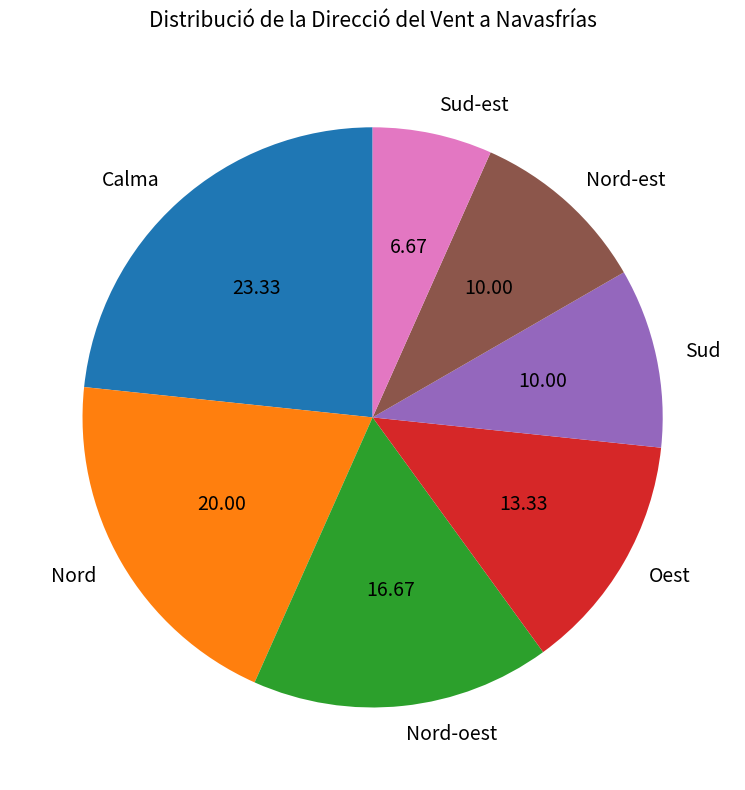

Approximately how many times larger is the value at Sud-est compared to Nord-est?

0.7